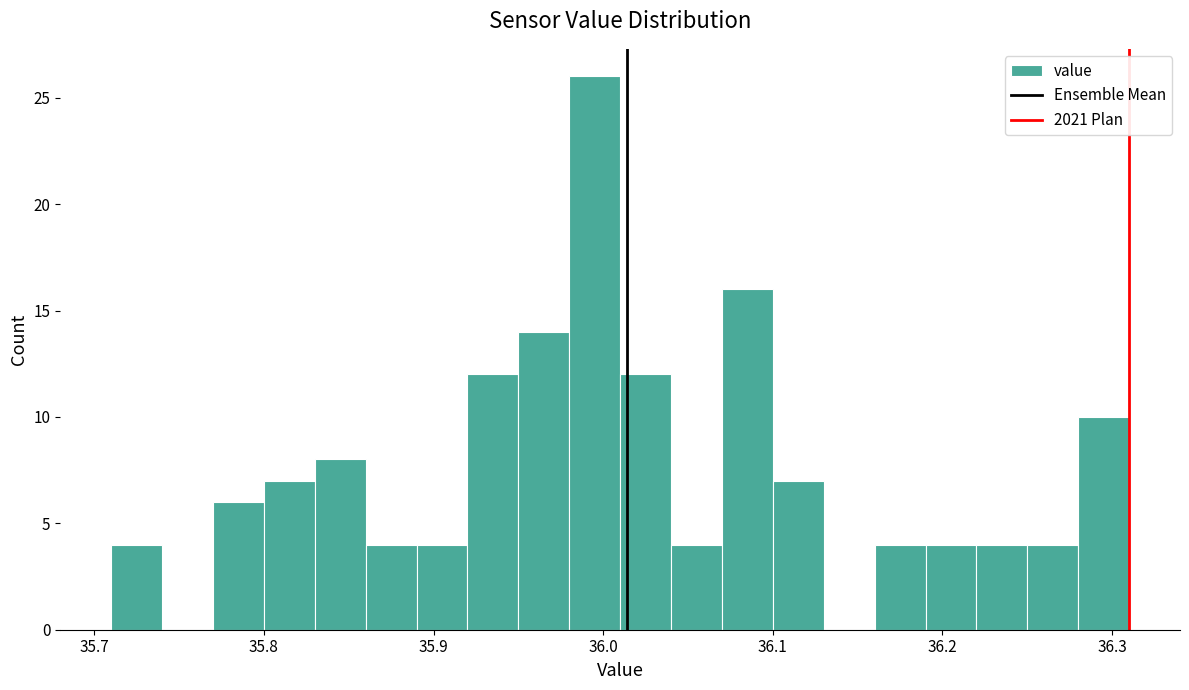

Around what value on the x-axis is the tallest bar? Give the approximate position of its centre, as read against the axis.

36.00